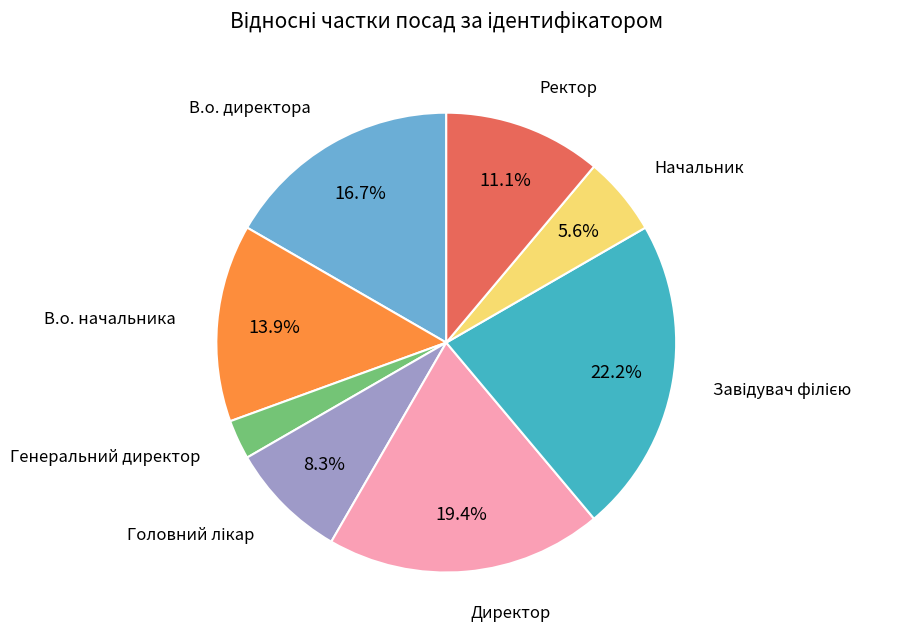

Between Генеральний директор and В.о. директора, which is larger?

В.о. директора